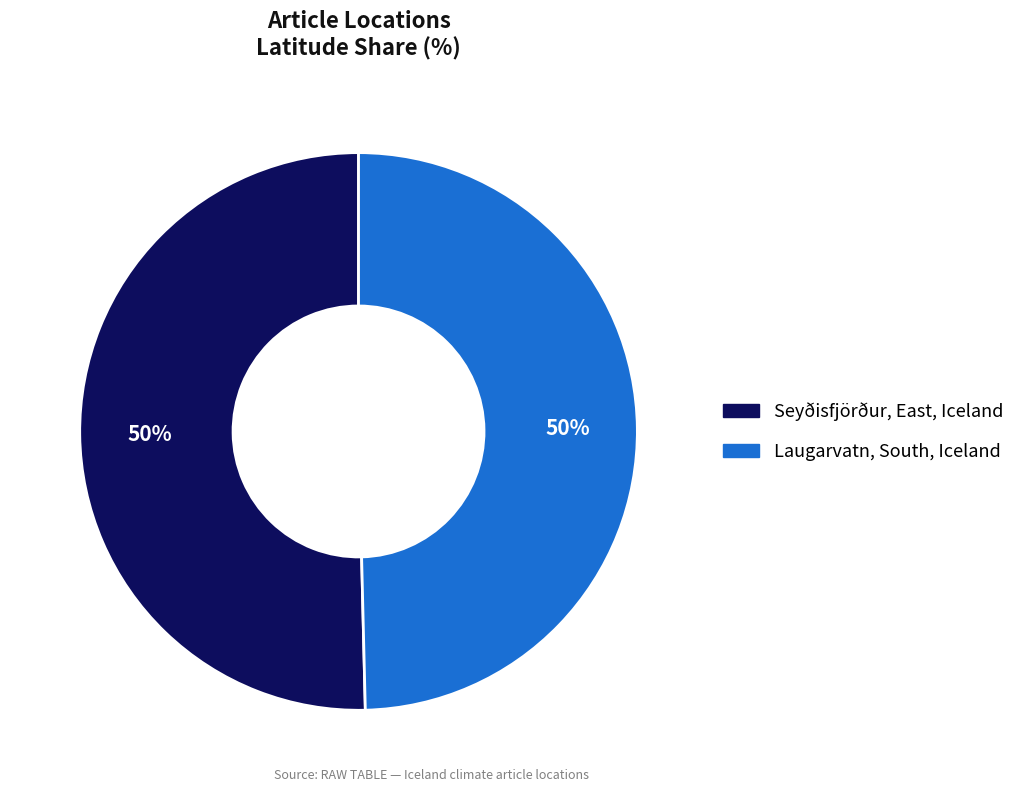

What is the ratio of the value at Laugarvatn, South, Iceland to the value at Seyðisfjörður, East, Iceland?

1.0